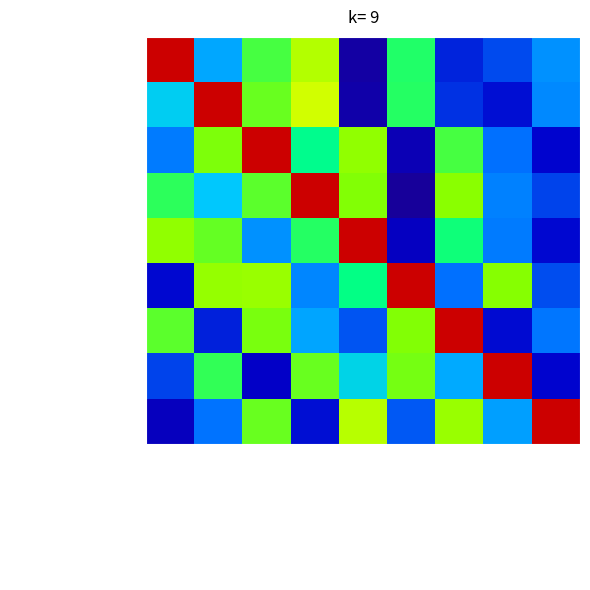

What is the difference between the highest and lowest values at Рис припущенный?

0.8